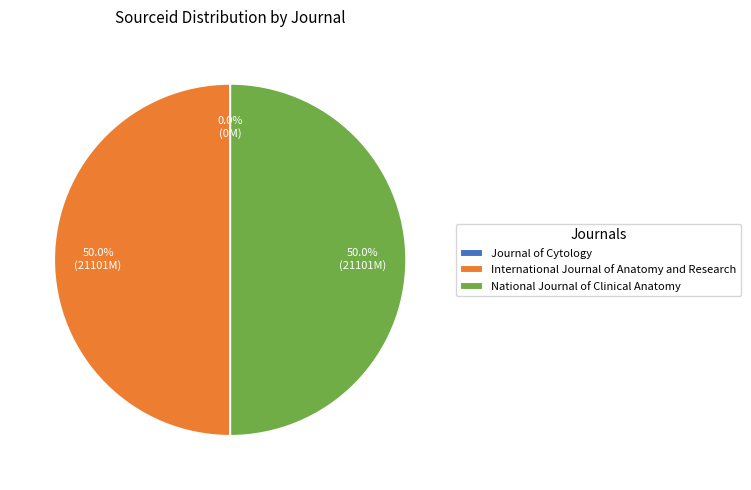

What percentage is NOT represented by International Journal of Anatomy and Research?

50.0%